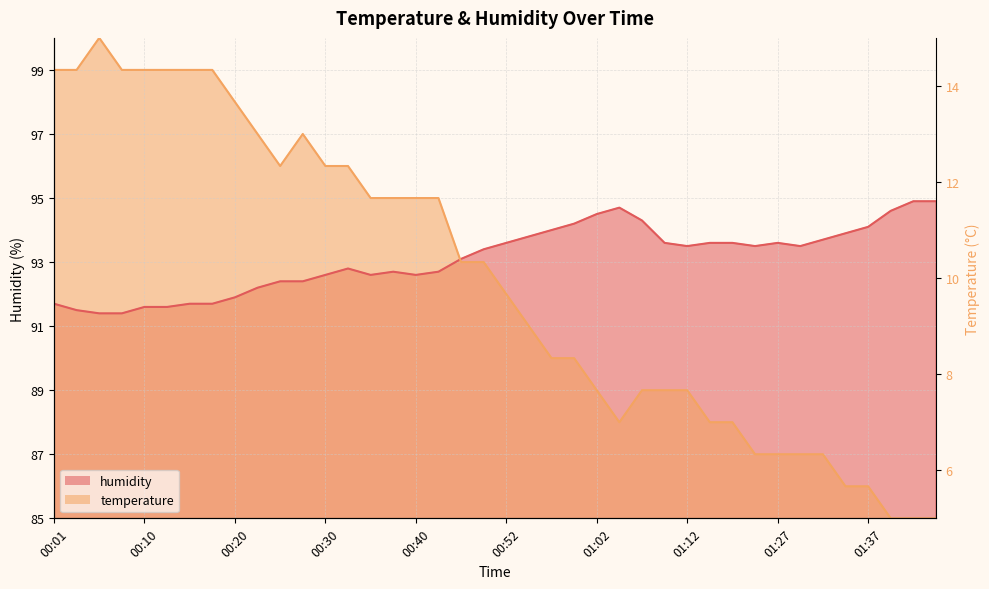

True or false: humidity has a value of 53.3 at 01:44.

False